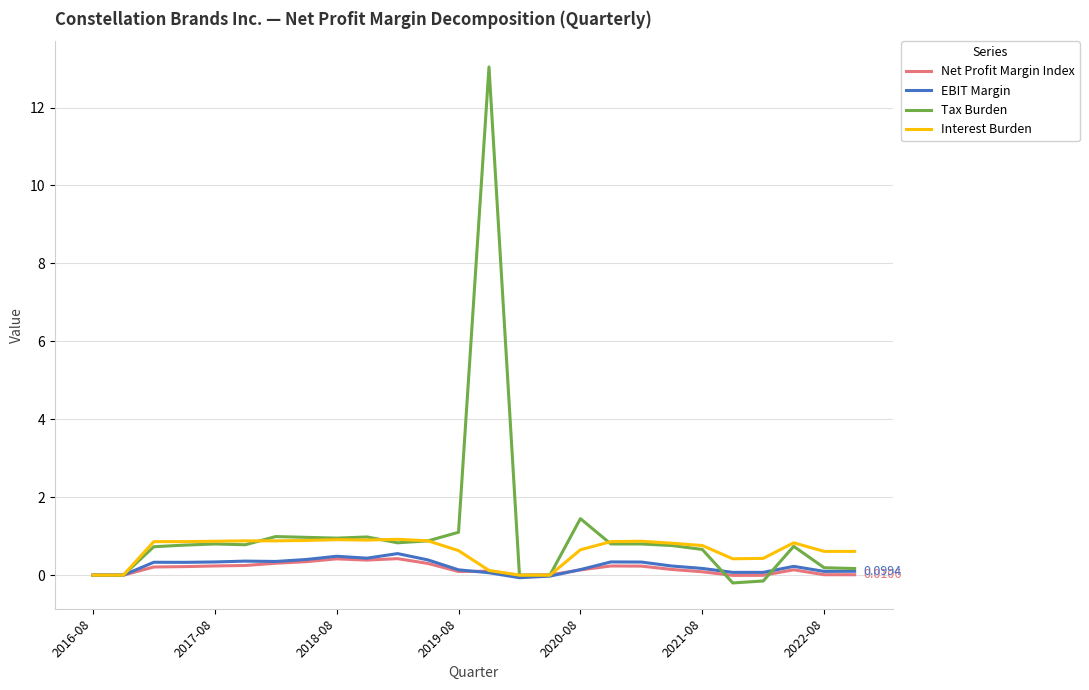

Which series has the largest range (max minus min)?

Tax Burden